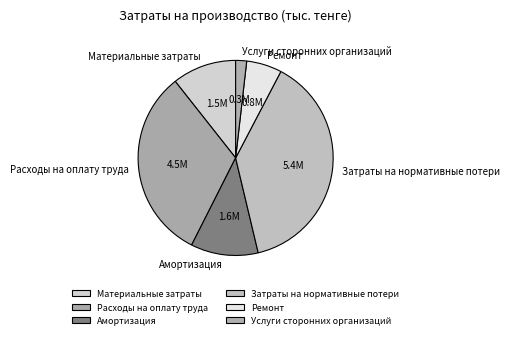

What is the largest slice in the pie chart?

Затраты на нормативные потери